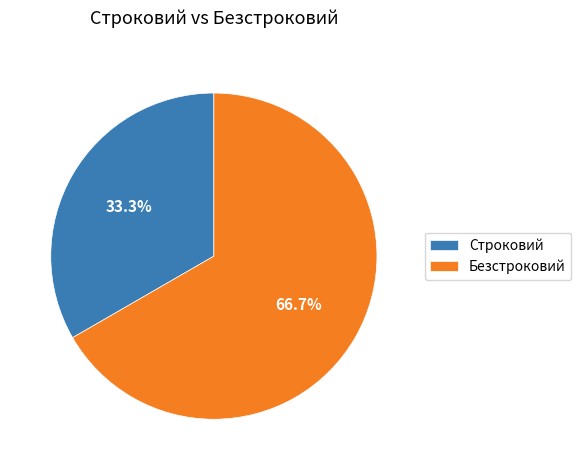

To the nearest percent, what portion does Безстроковий represent?

67%